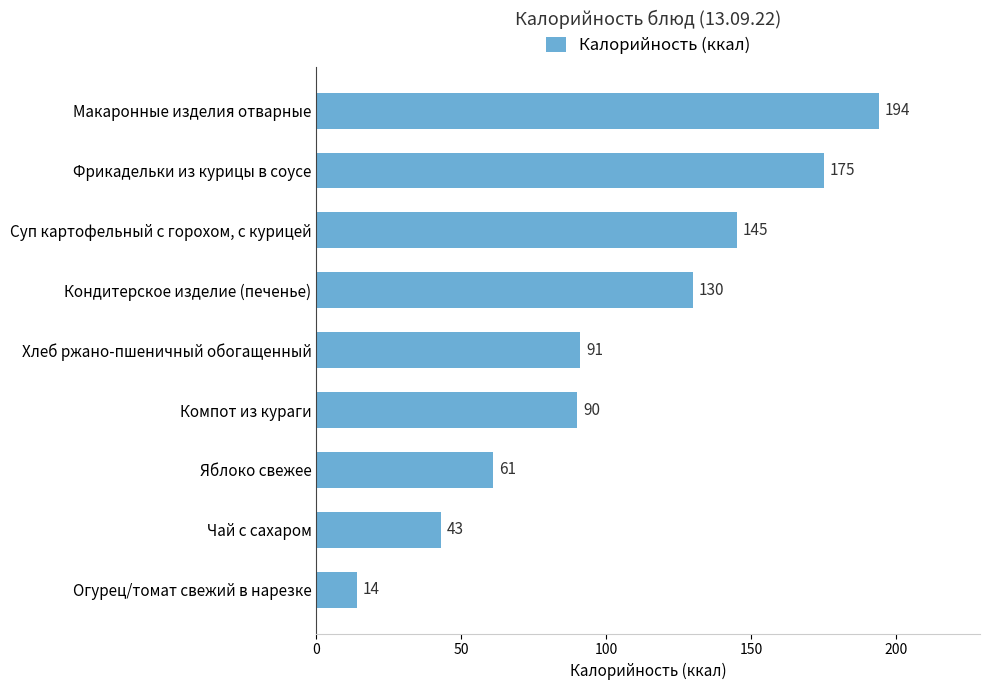

What is the ratio of the value at Суп картофельный с горохом, с курицей to the value at Чай с сахаром?

3.4